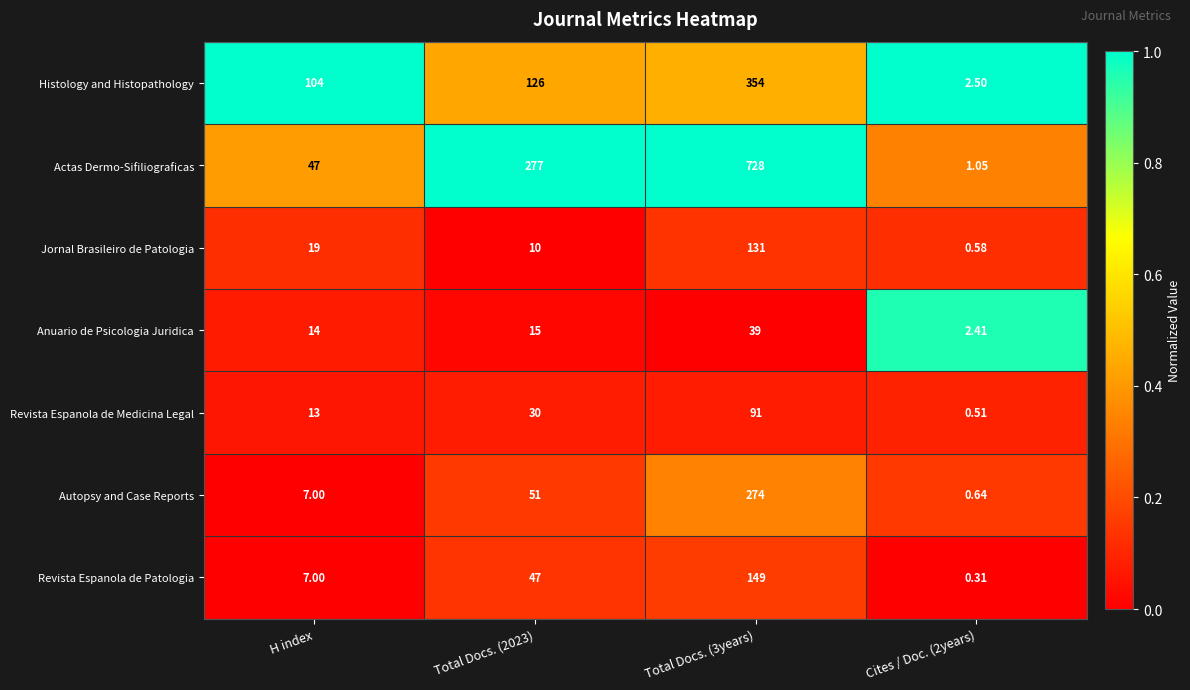

Is the value of Jornal Brasileiro de Patologia at Total Docs. (2023) greater than the value of Actas Dermo-Sifiliograficas at Total Docs. (2023)?

No